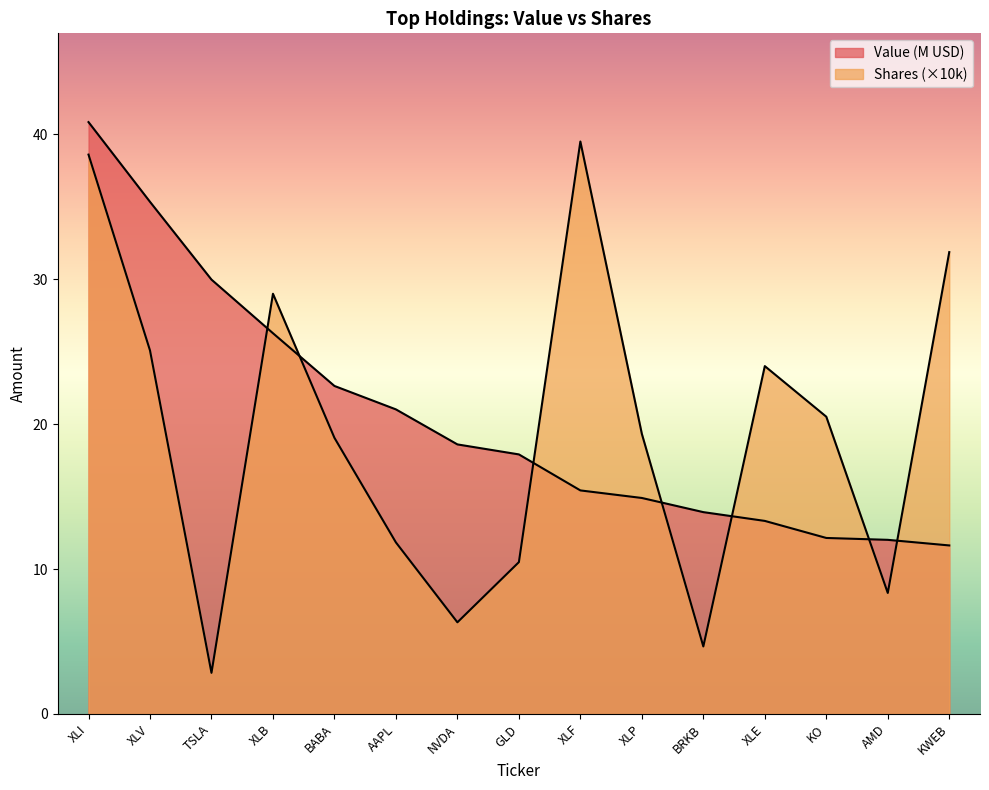

Between XLB and NVDA, which series saw the biggest shift?

Shares or principal amount